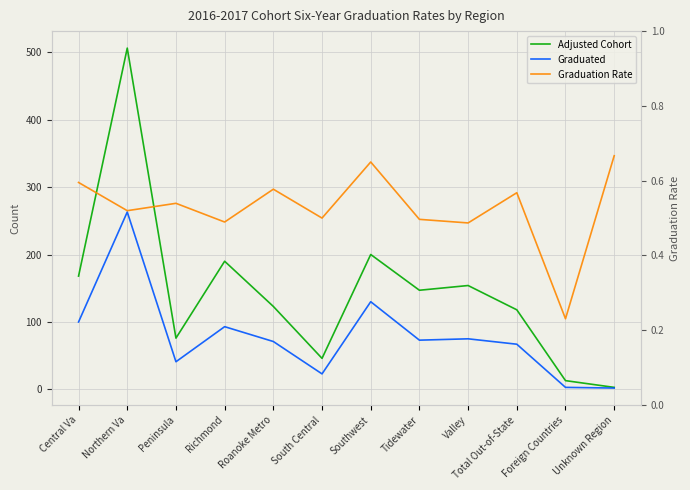

At which label does Graduation Rate reach its peak?

Unknown Region